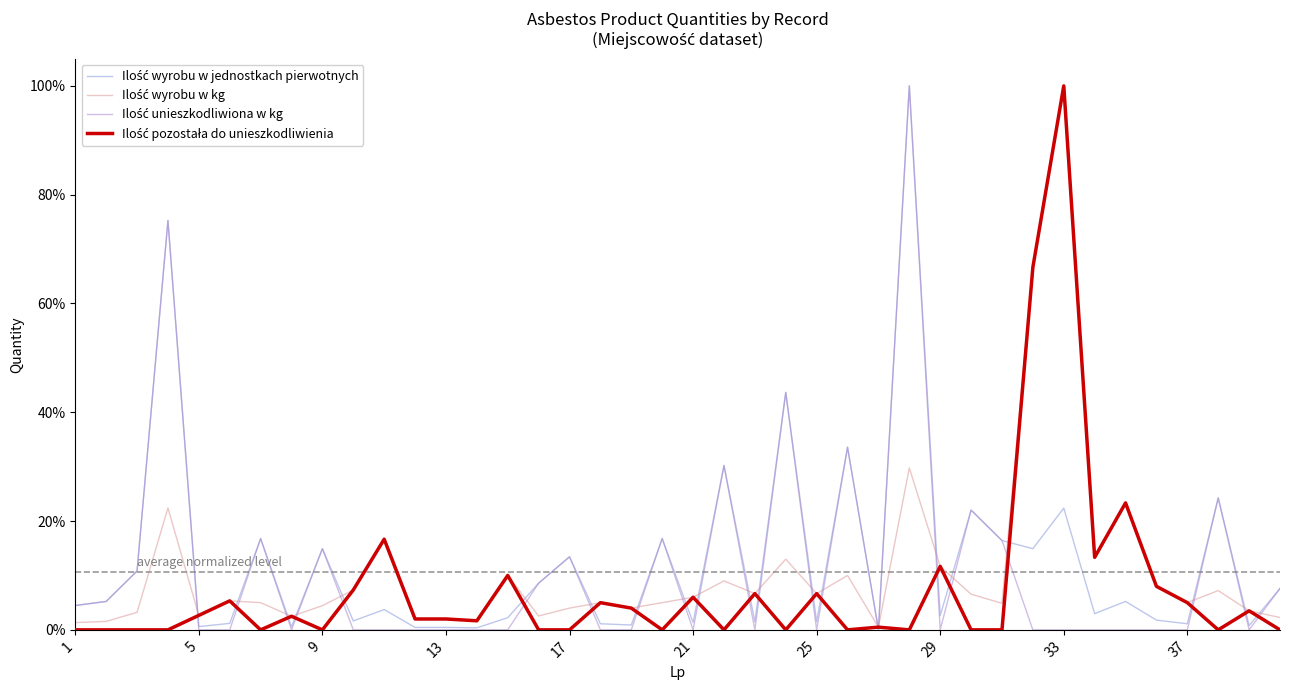

Is this an area chart (filled region under the line)?

No